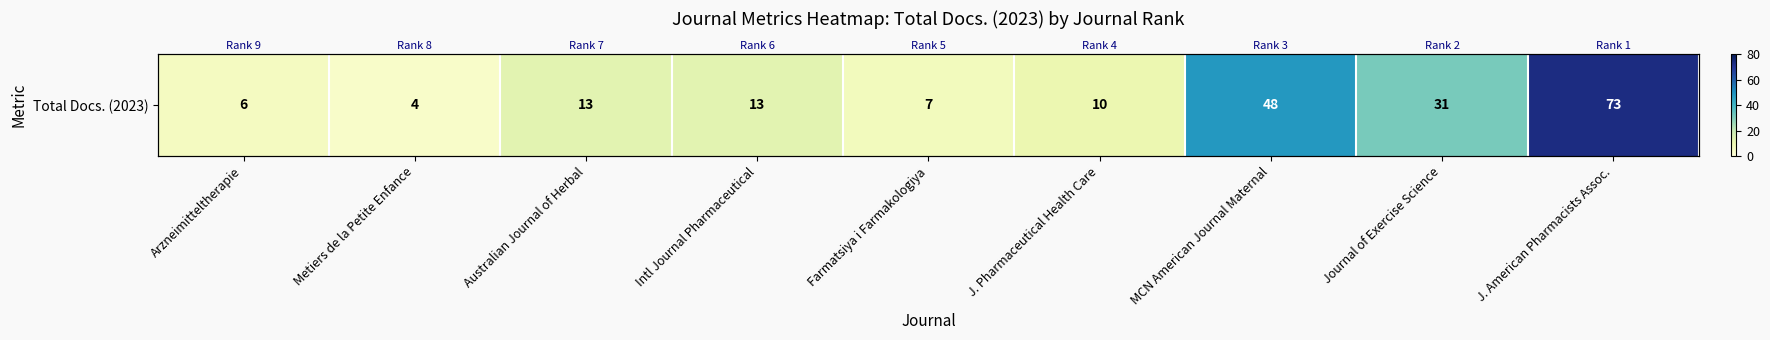

At which category does the chart reach its peak across all series?

J. American Pharmacists Assoc.